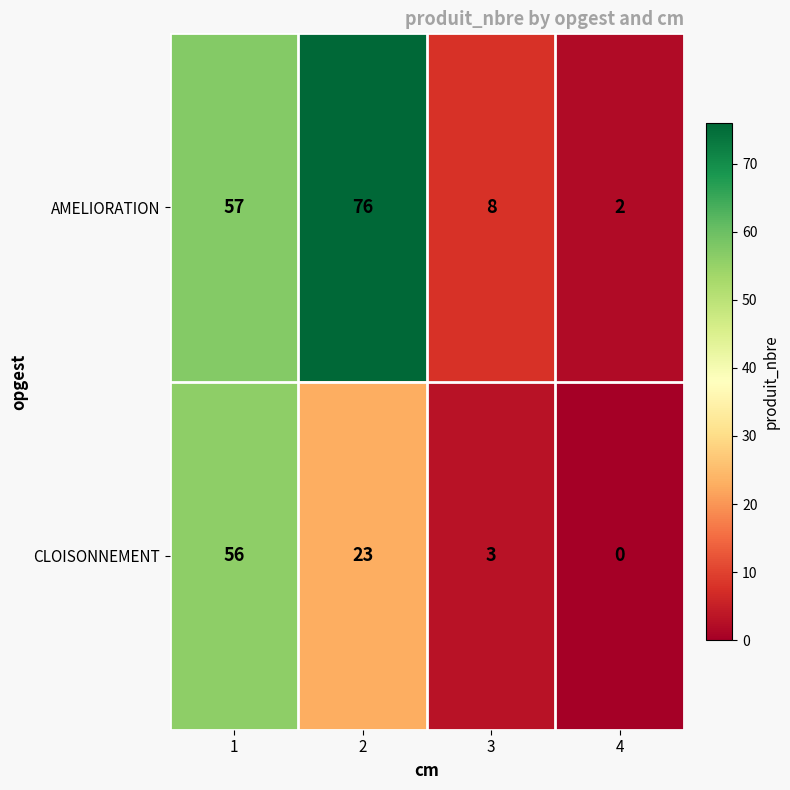

Reading right to left, what are all the values shown in this chart?

AMELIORATION: 4=2	3=8	2=76	1=57
CLOISONNEMENT: 4=0	3=3	2=23	1=56